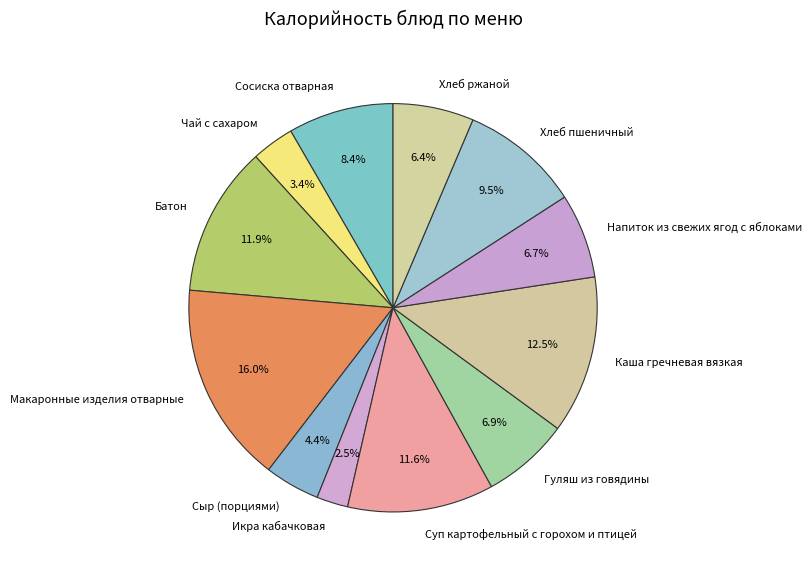

Approximately how many times larger is the value at Икра кабачковая compared to Напиток из свежих ягод с яблоками?

0.4